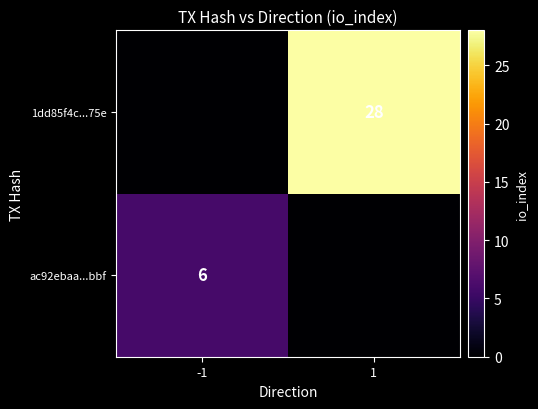

The value of 1dd85f4c...75e at 1 is 28. True or false?

True